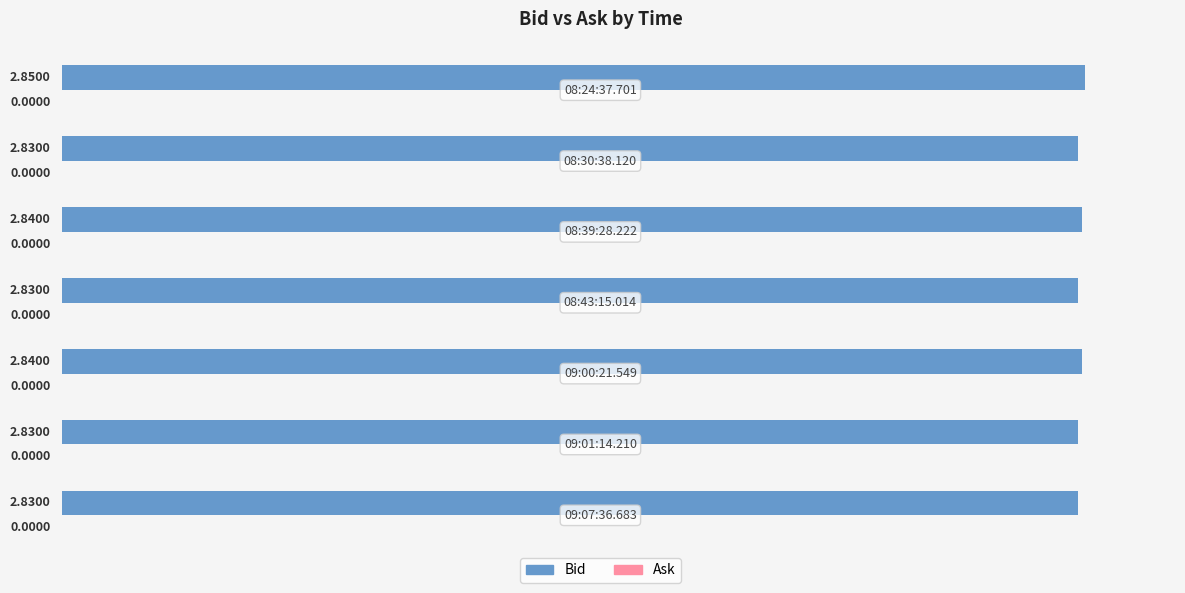

What is the sum of all values?

19.9